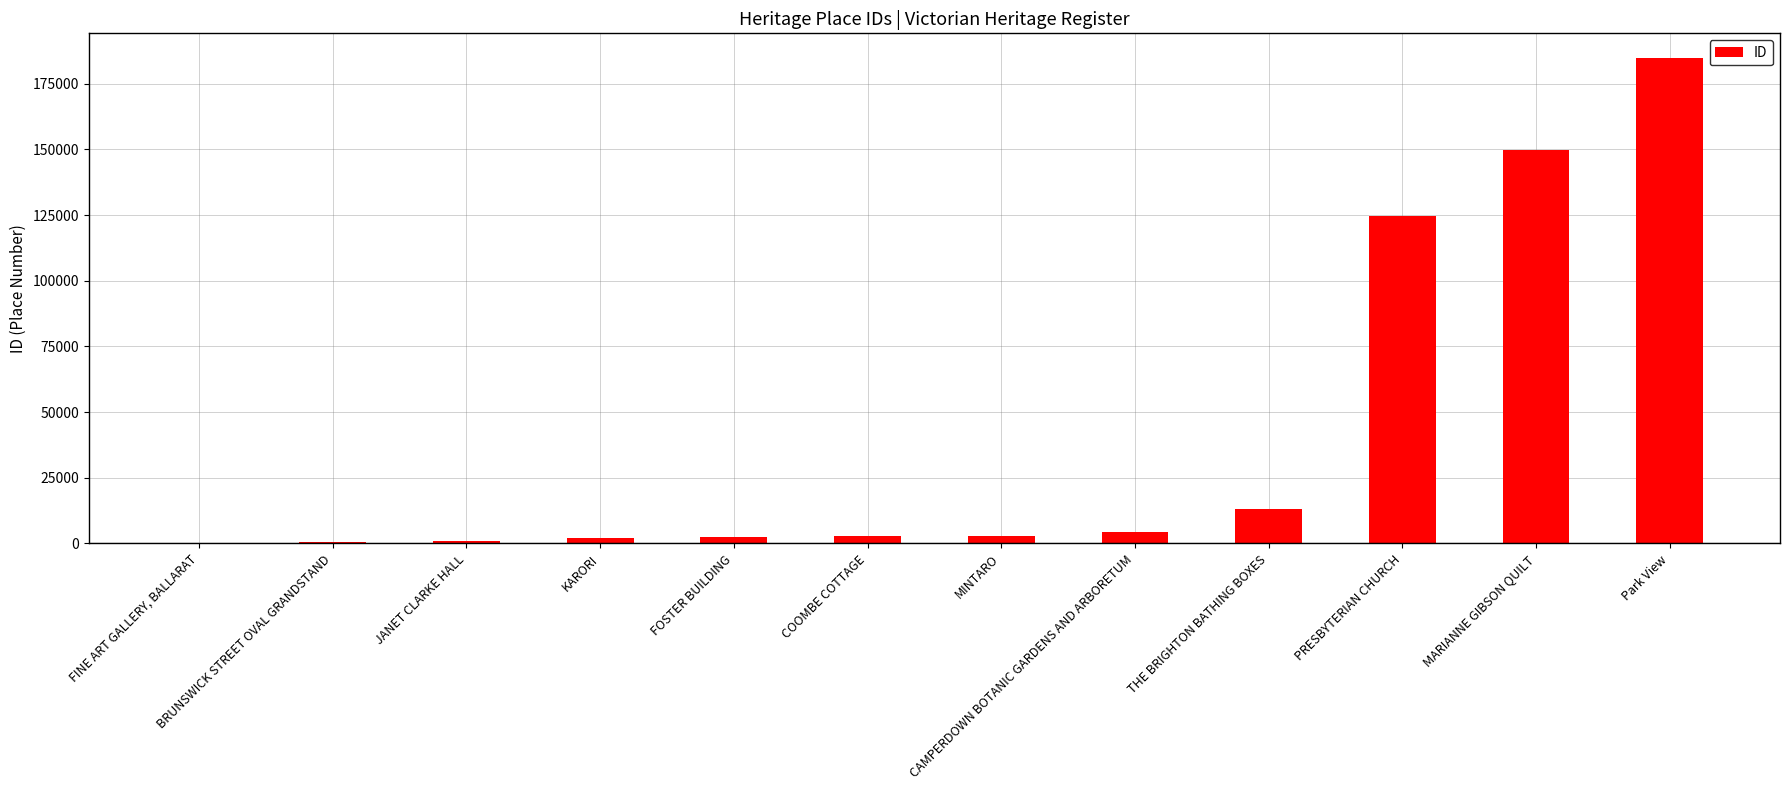

Between MARIANNE GIBSON QUILT and THE BRIGHTON BATHING BOXES, which is larger?

MARIANNE GIBSON QUILT